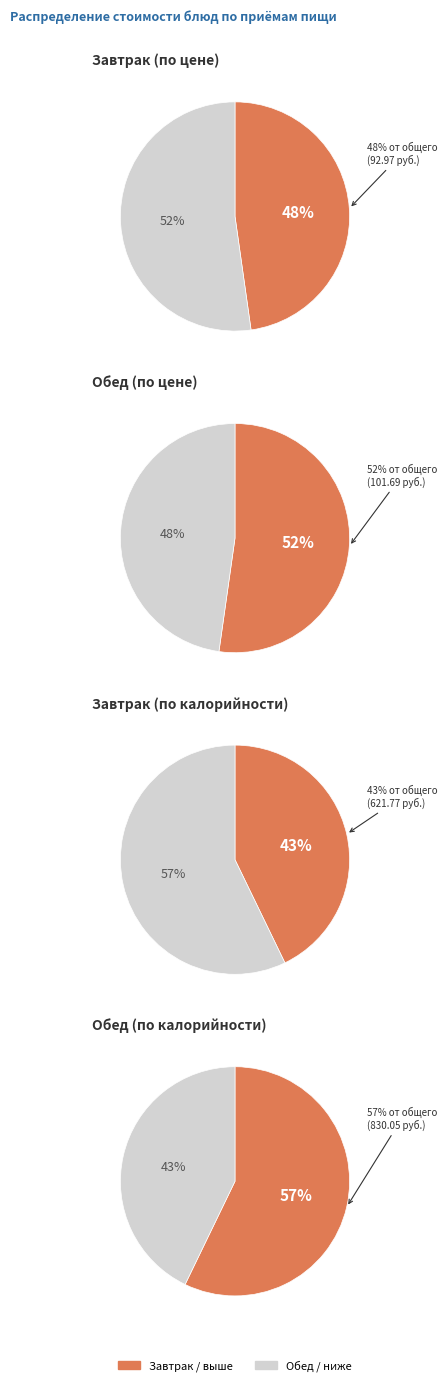

Rank the series by their maximum value, from highest to lowest.

Обед, Завтрак